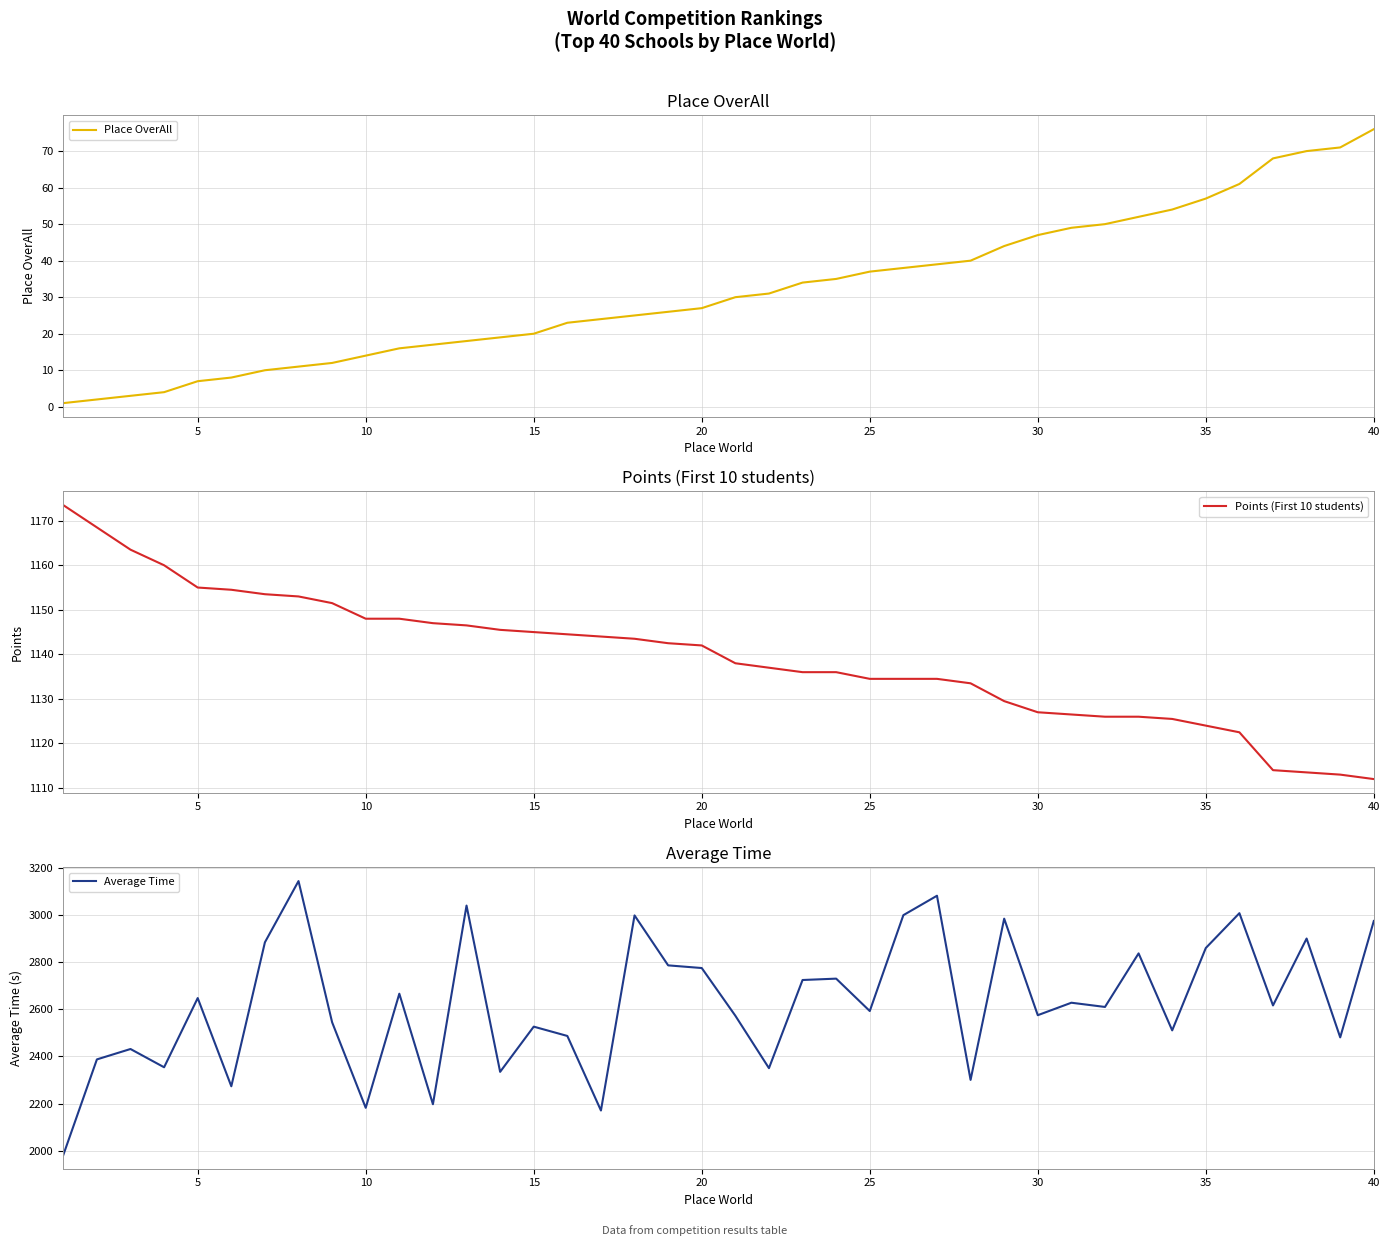

Reading right to left, list all the values displayed in this chart.

Place OverAll: 76.0	71.0	70.0	68.0	61.0	57.0	54.0	52.0	50.0	49.0	47.0	44.0	40.0	39.0	38.0	37.0	35.0	34.0	31.0	30.0	27.0	26.0	25.0	24.0	23.0	20.0	19.0	18.0	17.0	16.0	14.0	12.0	11.0	10.0	8.0	7.0	4.0	3.0	2.0	1.0
Points (First 10 students): 1112.0	1113.0	1113.5	1114.0	1122.5	1124.0	1125.5	1126.0	1126.0	1126.5	1127.0	1129.5	1133.5	1134.5	1134.5	1134.5	1136.0	1136.0	1137.0	1138.0	1142.0	1142.5	1143.5	1144.0	1144.5	1145.0	1145.5	1146.5	1147.0	1148.0	1148.0	1151.5	1153.0	1153.5	1154.5	1155.0	1160.0	1163.5	1168.5	1173.5
Average Time: 2973.7	2480.9	2899.4	2616.1	3006.8	2859.3	2510.5	2836.5	2609.7	2627.6	2574.8	2983.5	2300.8	3080.6	2998.4	2592.4	2729.6	2723.8	2350.5	2572.5	2774.5	2785.8	2997.3	2171.2	2486.9	2526.3	2334.9	3039.0	2197.8	2665.8	2182.6	2544.8	3142.7	2883.4	2273.8	2647.3	2354.3	2431.6	2387.6	1982.7